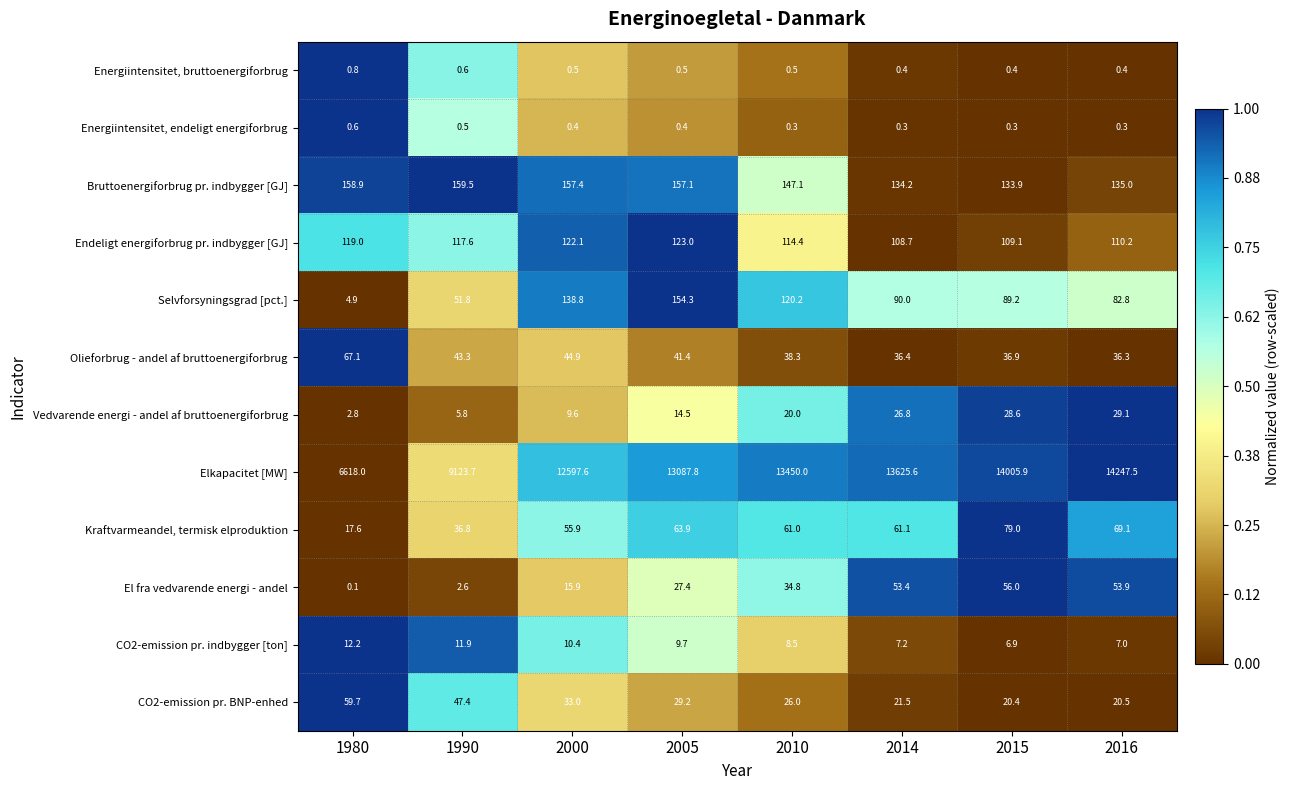

Which series has the largest range (max minus min)?

Elkapacitet [MW]